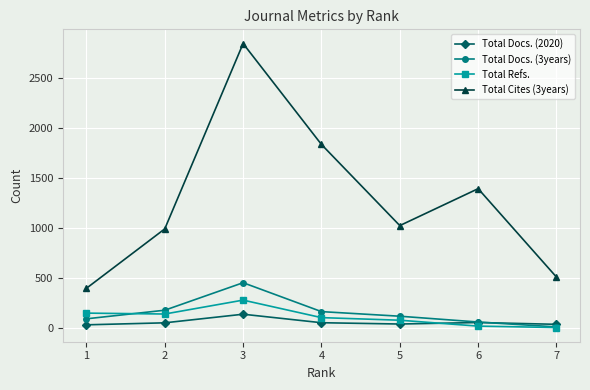

What are all the series names shown in the legend?

Total Docs. (2020), Total Docs. (3years), Total Refs., Total Cites (3years)